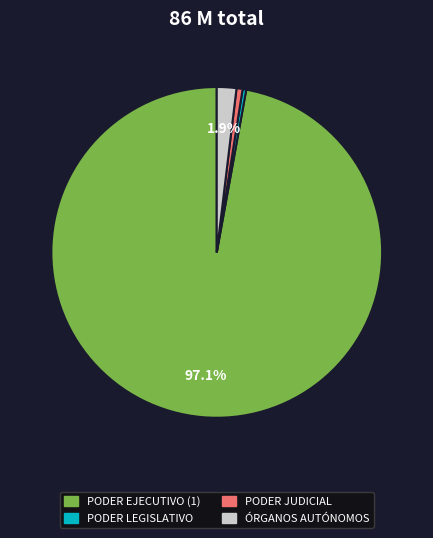

Which category accounts for the majority?

PODER EJECUTIVO (1)